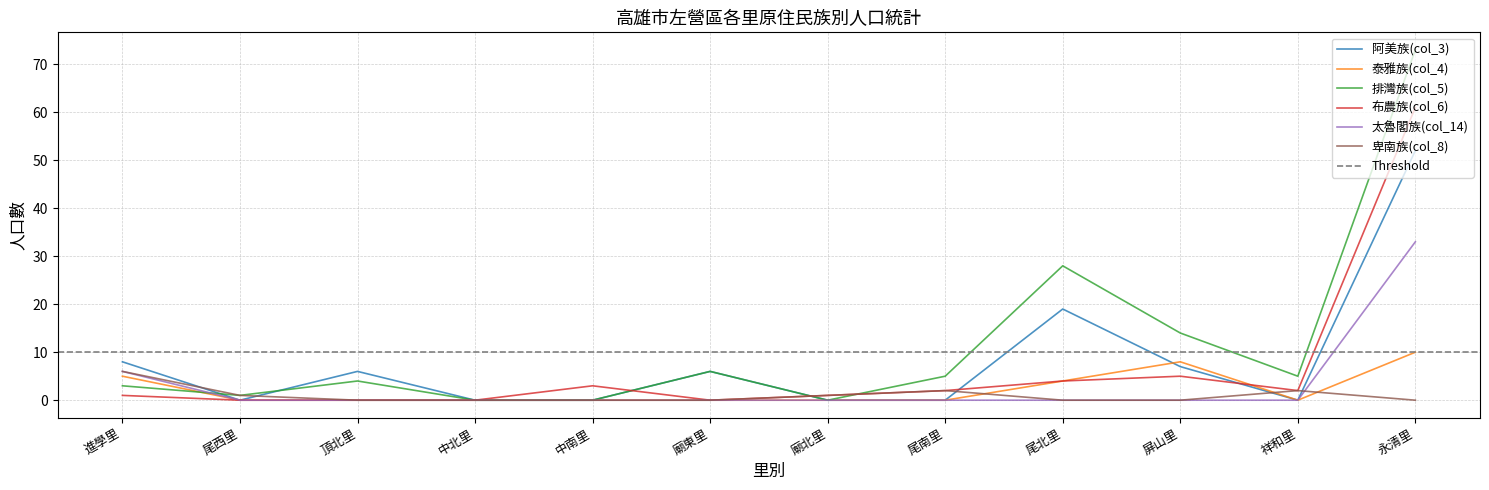

True or false: 阿美族(col_3) and 泰雅族(col_4) cross at least once.

True